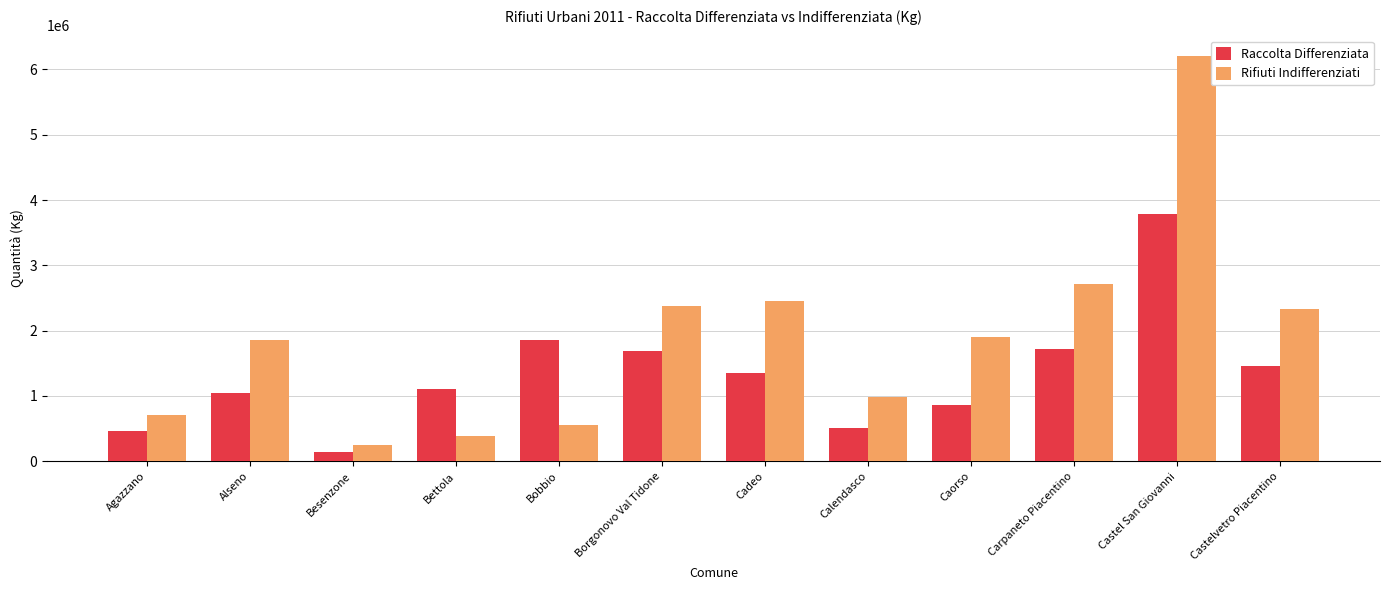

At which label is Raccolta Differenziata closest to 1963600?

Bobbio